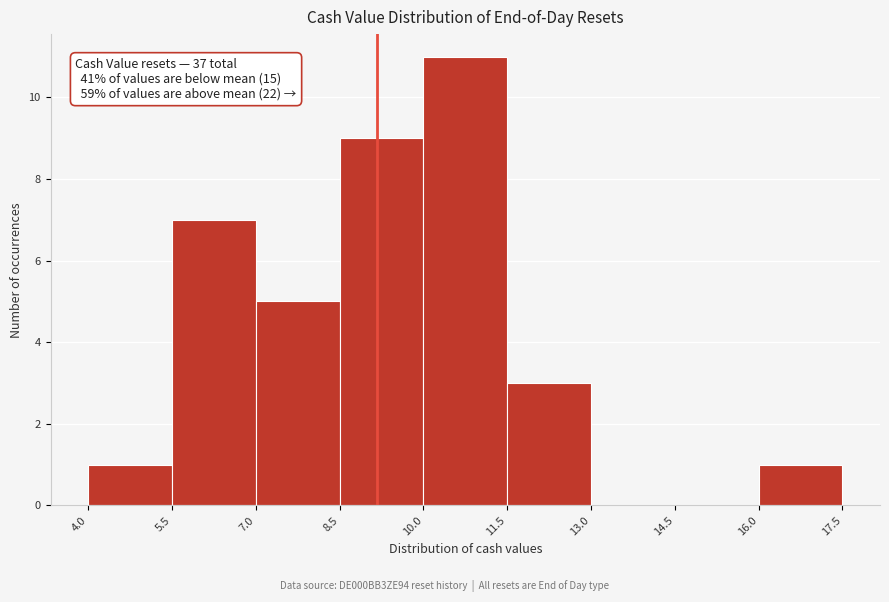

Which range on the x-axis has the tallest bar?

10.0 to 11.5